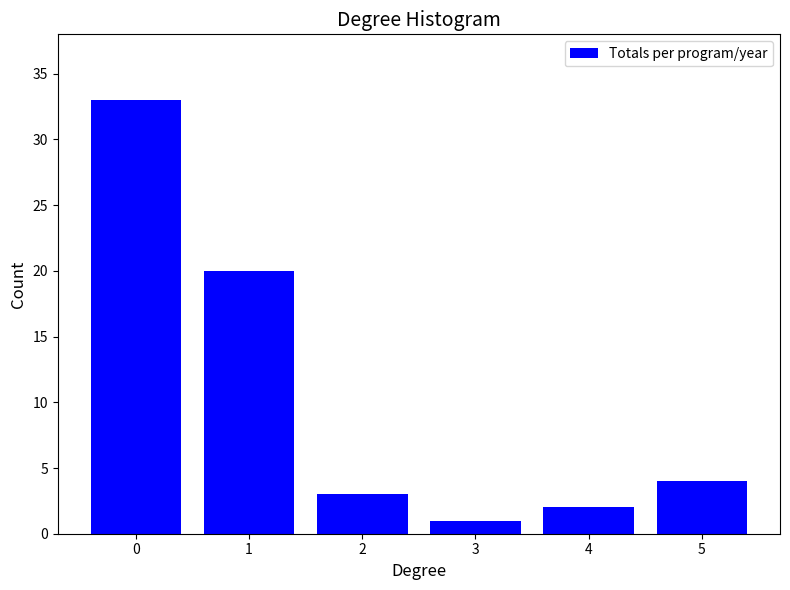

Reading left to right, list all the values displayed in this chart.

33	20	3	1	2	4